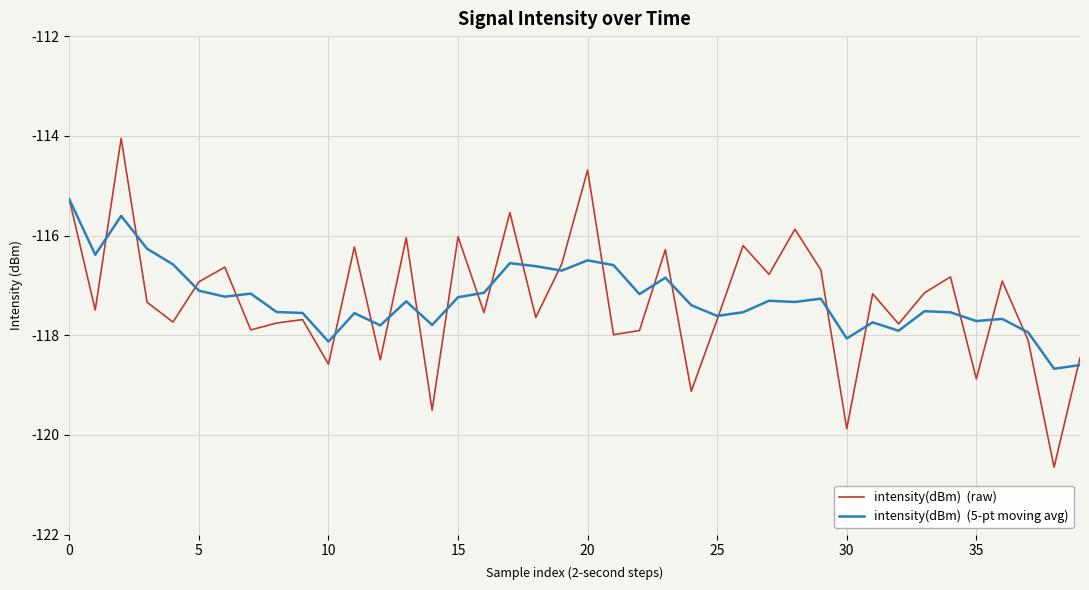

What is the greatest value displayed?

-114.1